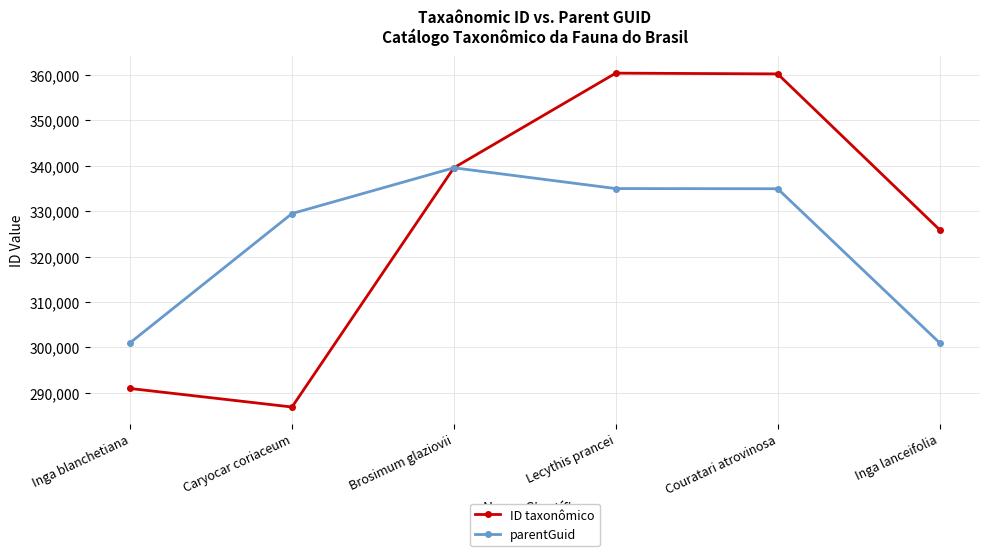

Rank the series at Lecythis prancei from lowest to highest value.

parentGuid, ID taxonômico